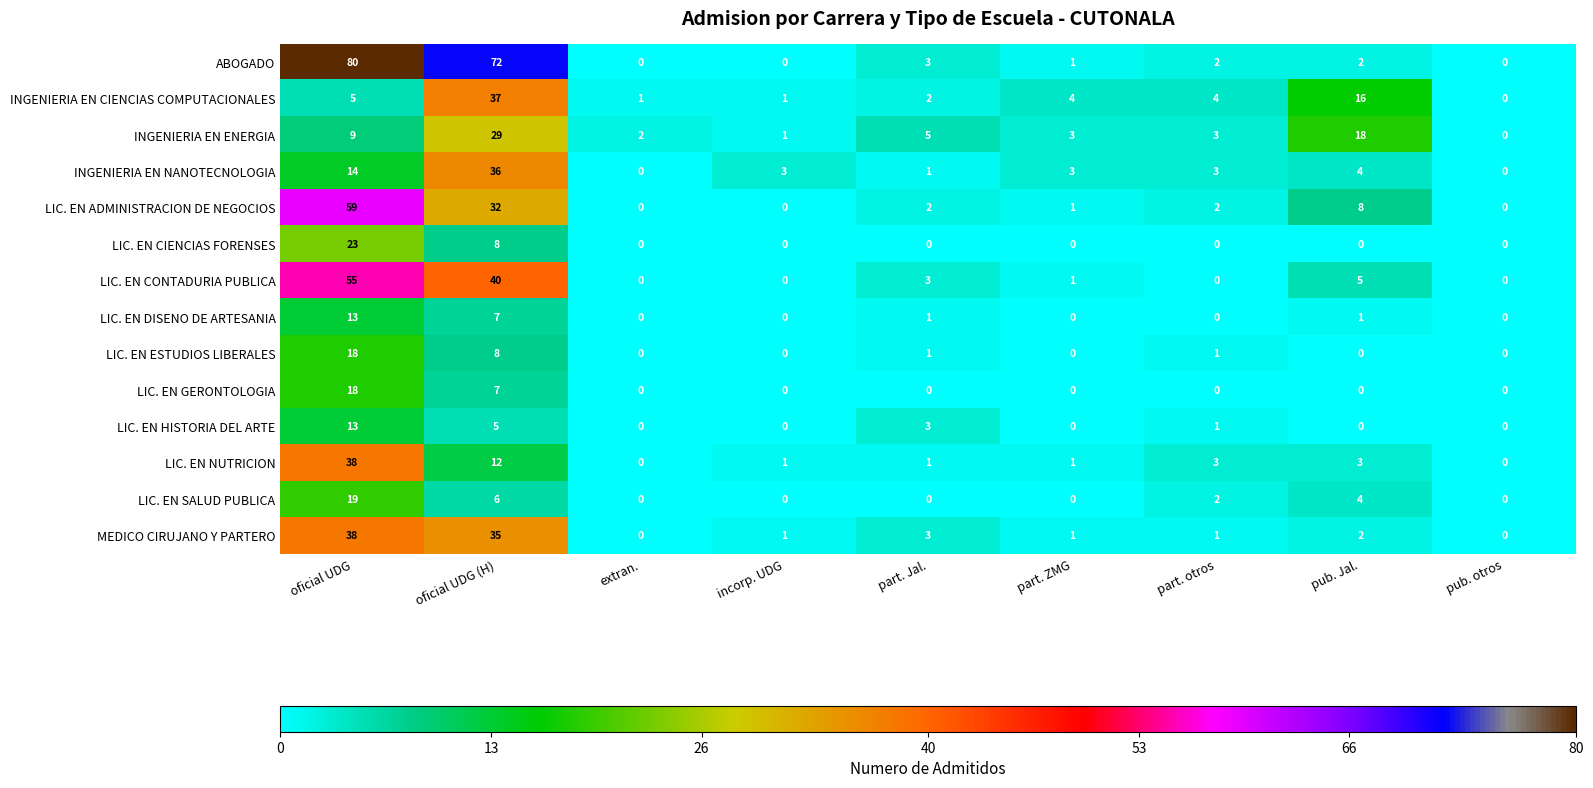

Which series has the widest spread of values?

ABOGADO